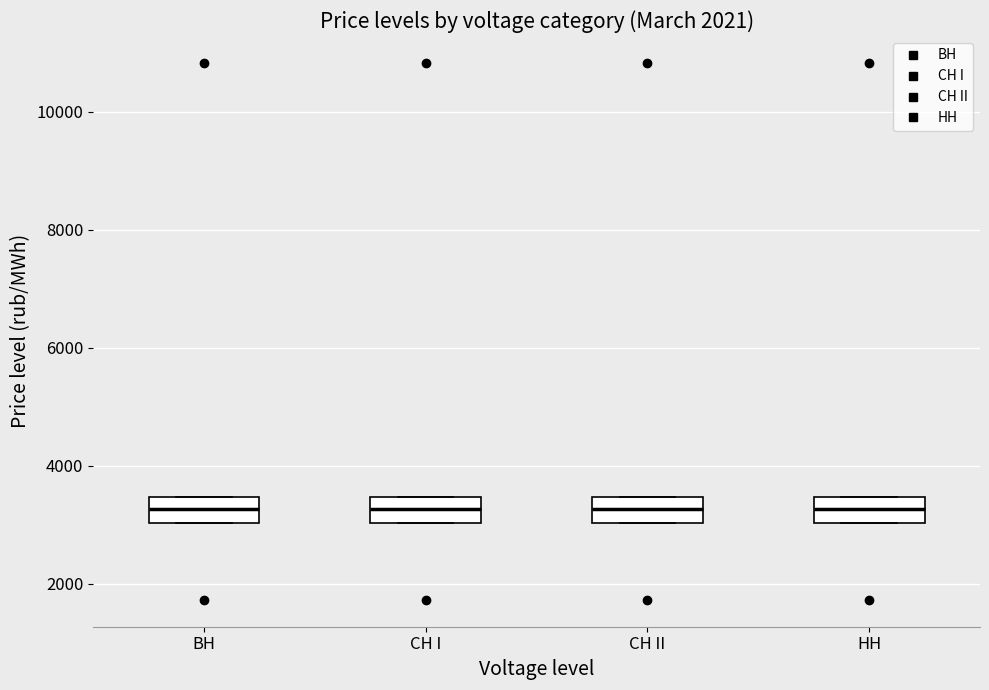

Reading left to right, transcribe this box plot: for each box, give where its median line is, the range the box spans, and where its two whiskers end, as read against the y-axis. The values are not printed on the chart, so give them approximately, as read against the axis.

BH: median 3200, box 3000 to 3400, whiskers 3000 to 3400
CH I: median 3200, box 3000 to 3400, whiskers 3000 to 3400
CH II: median 3200, box 3000 to 3400, whiskers 3000 to 3400
HH: median 3200, box 3000 to 3400, whiskers 3000 to 3400